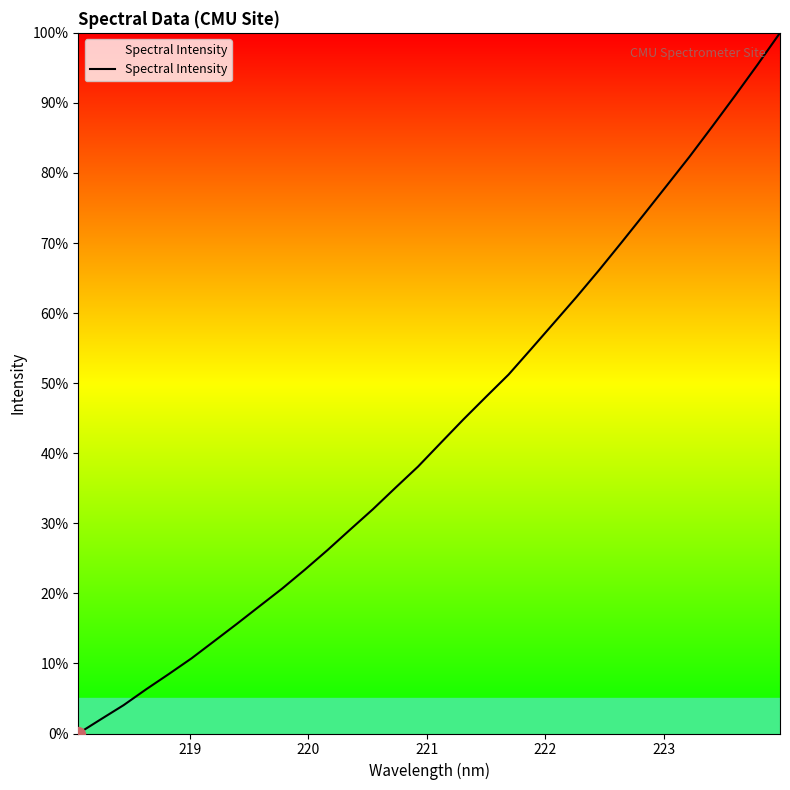

What is the difference between the maximum and minimum values?

100.0